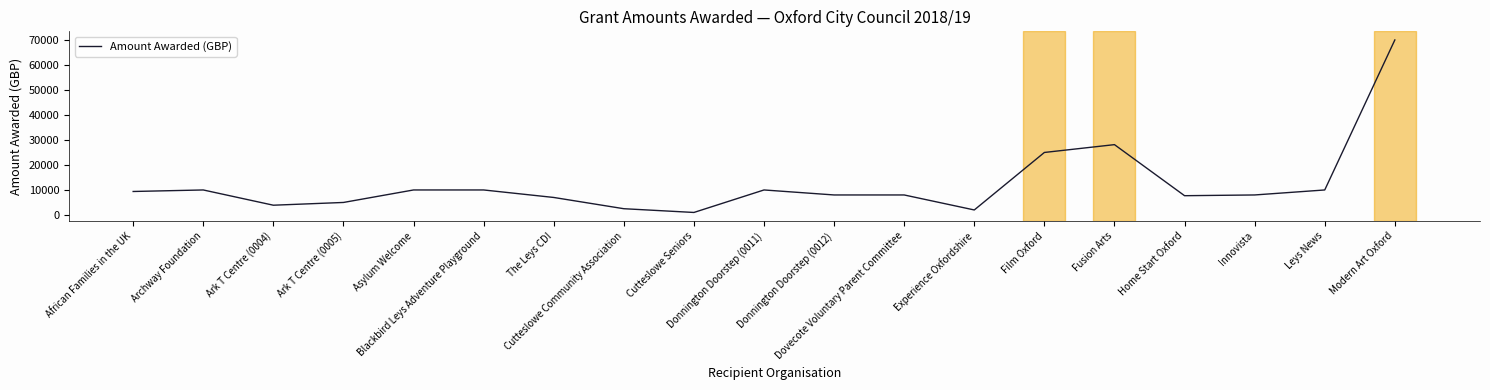

At which label does the data first exceed 8000?

African Families in the UK